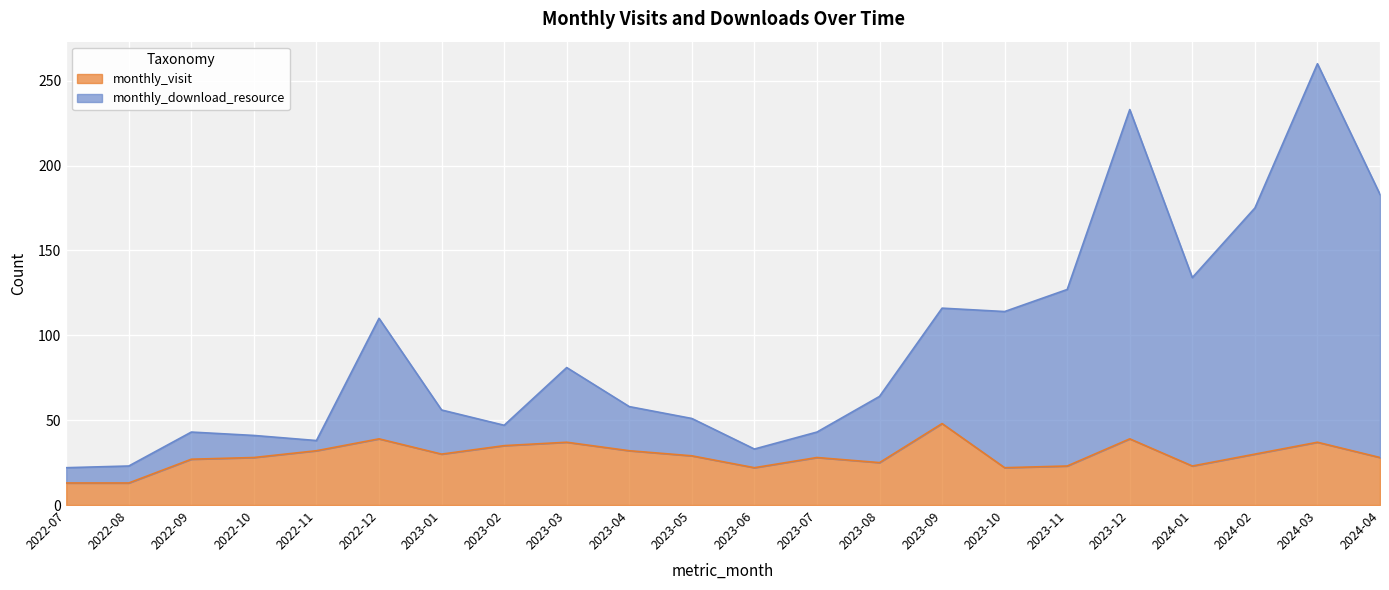

Reading left to right, what are all the values shown in this chart?

monthly_visit: 2022-07=13	2022-08=13	2022-09=27	2022-10=28	2022-11=32	2022-12=39	2023-01=30	2023-02=35	2023-03=37	2023-04=32	2023-05=29	2023-06=22	2023-07=28	2023-08=25	2023-09=48	2023-10=22	2023-11=23	2023-12=39	2024-01=23	2024-02=30	2024-03=37	2024-04=28
monthly_download_resource: 2022-07=22	2022-08=23	2022-09=43	2022-10=41	2022-11=38	2022-12=110	2023-01=56	2023-02=47	2023-03=81	2023-04=58	2023-05=51	2023-06=33	2023-07=43	2023-08=64	2023-09=116	2023-10=114	2023-11=127	2023-12=233	2024-01=134	2024-02=175	2024-03=260	2024-04=183